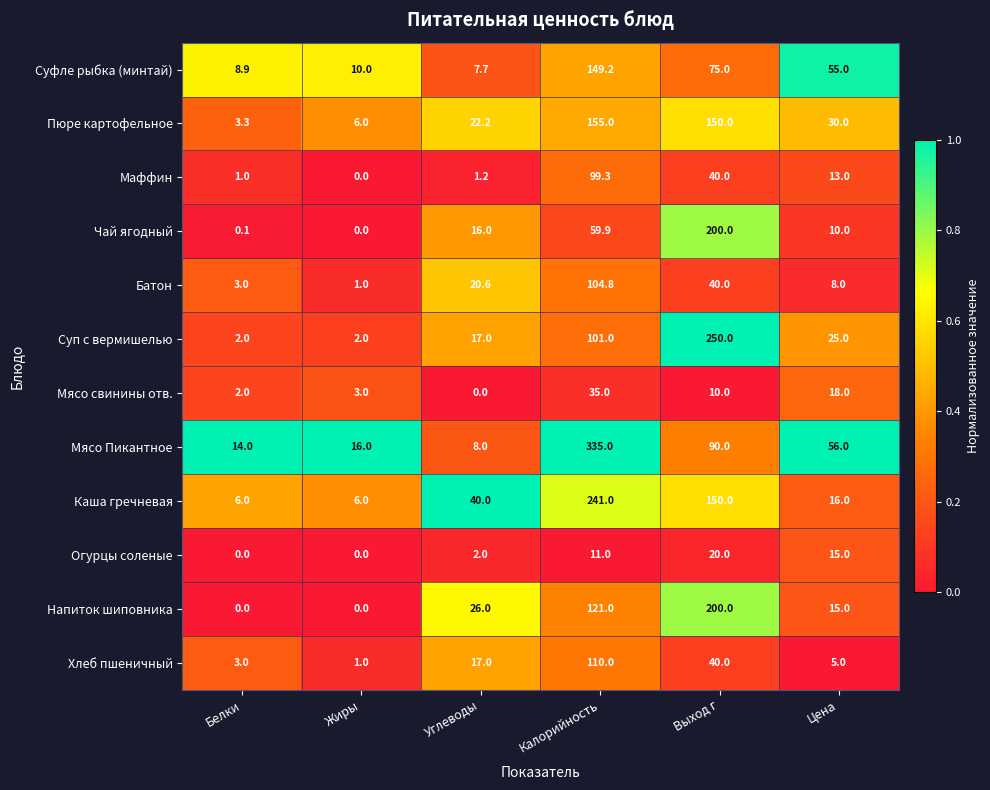

List the labels in order of Мясо свинины отв. value, smallest first.

Углеводы, Белки, Жиры, Выход г, Цена, Калорийность